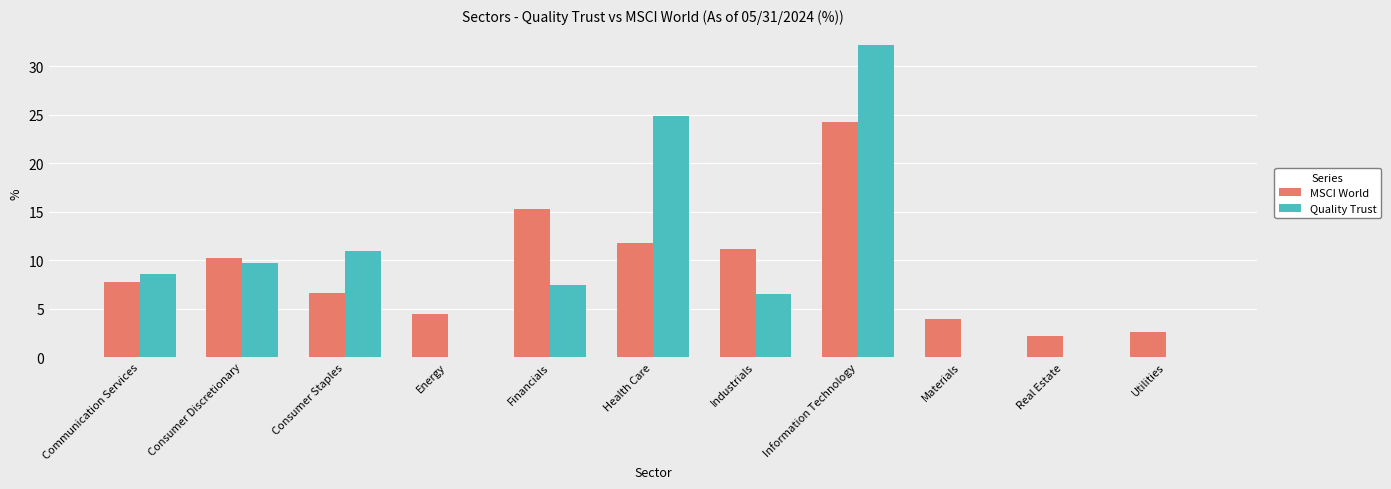

Reading left to right, list all the values displayed in this chart.

MSCI World: Communication Services=7.7	Consumer Discretionary=10.2	Consumer Staples=6.6	Energy=4.4	Financials=15.3	Health Care=11.8	Industrials=11.1	Information Technology=24.2	Materials=3.9	Real Estate=2.2	Utilities=2.6
Quality Trust: Communication Services=8.6	Consumer Discretionary=9.7	Consumer Staples=10.9	Energy=0.0	Financials=7.4	Health Care=24.8	Industrials=6.5	Information Technology=32.2	Materials=0.0	Real Estate=0.0	Utilities=0.0